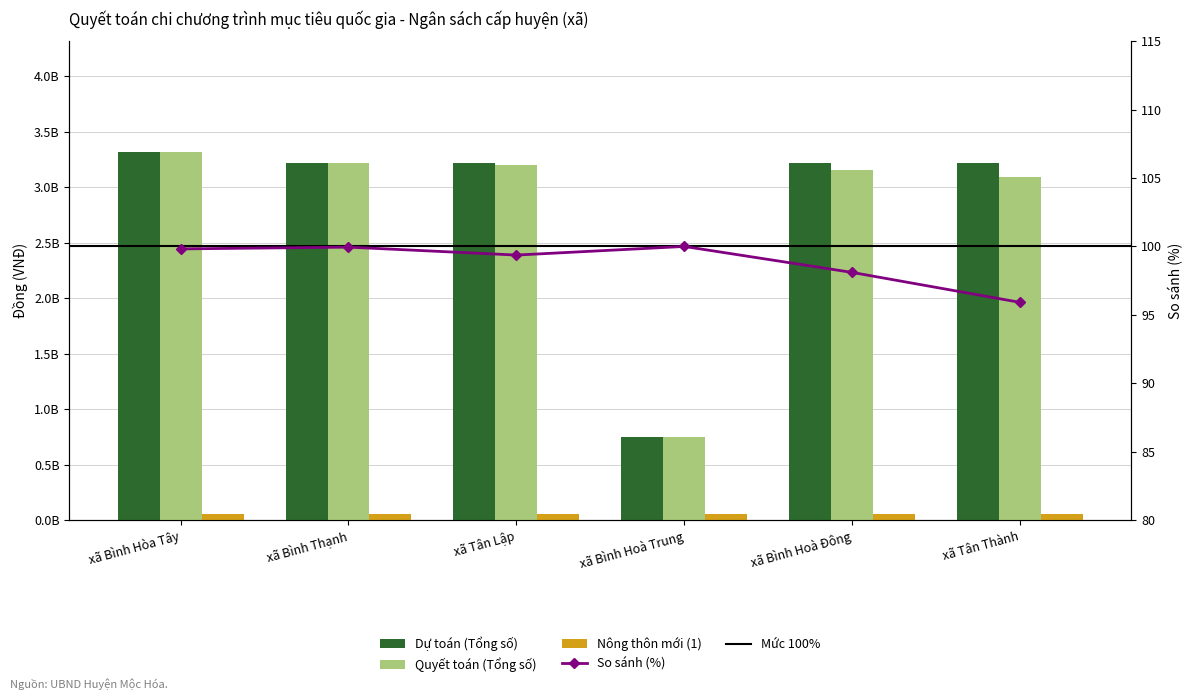

Reading left to right, transcribe all the data shown in this chart.

Dự toán (Tổng số): 3320000000.0	3220000000.0	3220000000.0	747000000.0	3220000000.0	3220000000.0
Quyết toán (Tổng số): 3314038000.0	3218271000.0	3199813657.0	747000000.0	3158869000.0	3088450154.0
So sánh (%): 99.8	100.0	99.4	100.0	98.1	95.9